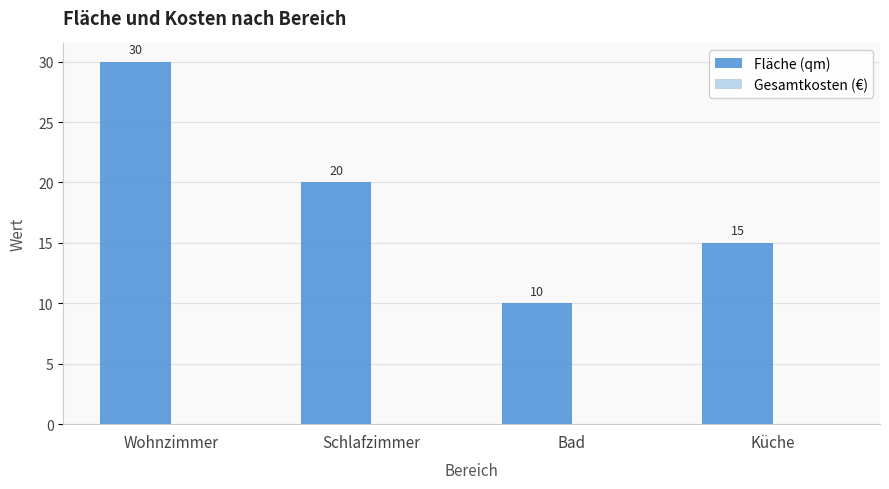

What is the difference between the maximum and minimum values?

20